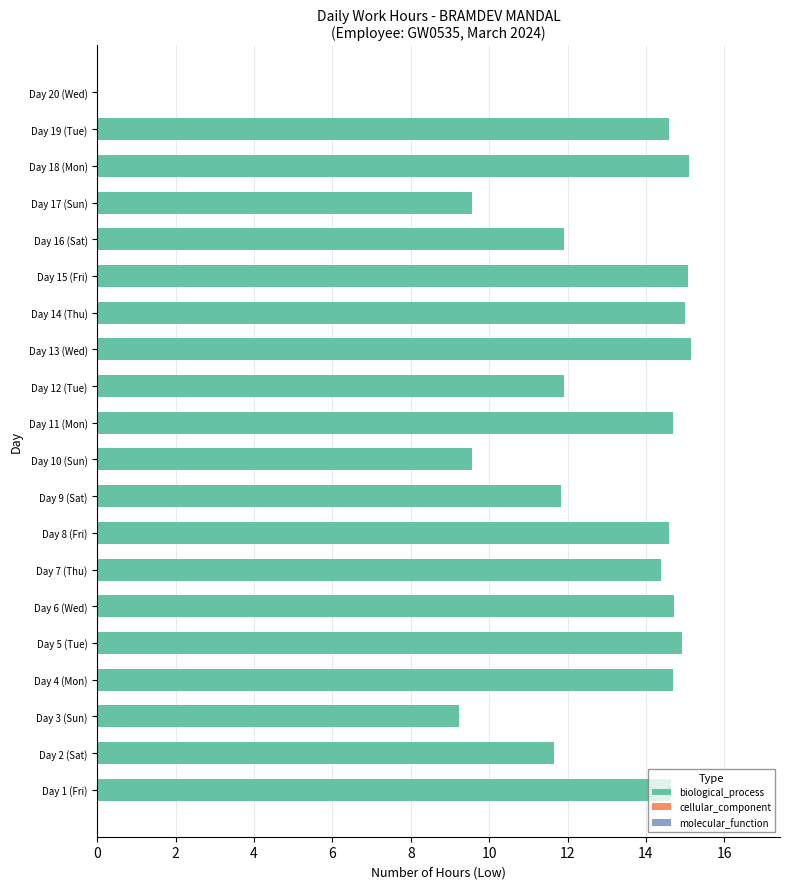

What is the sum of all values?

253.2